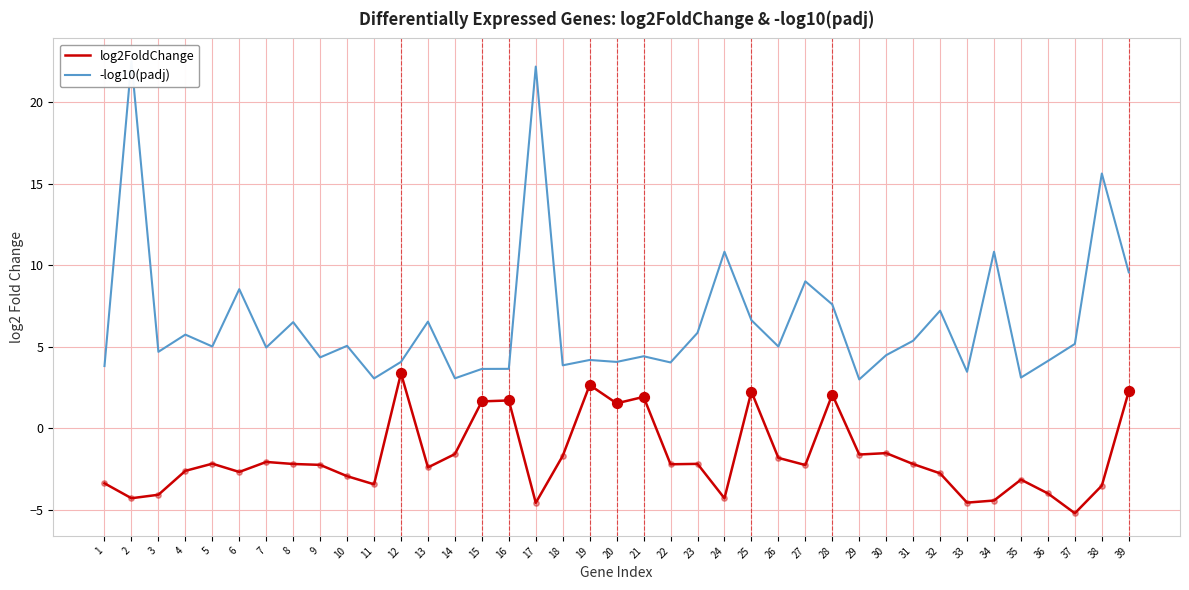

Which series has the largest total across all categories?

-log10(padj)